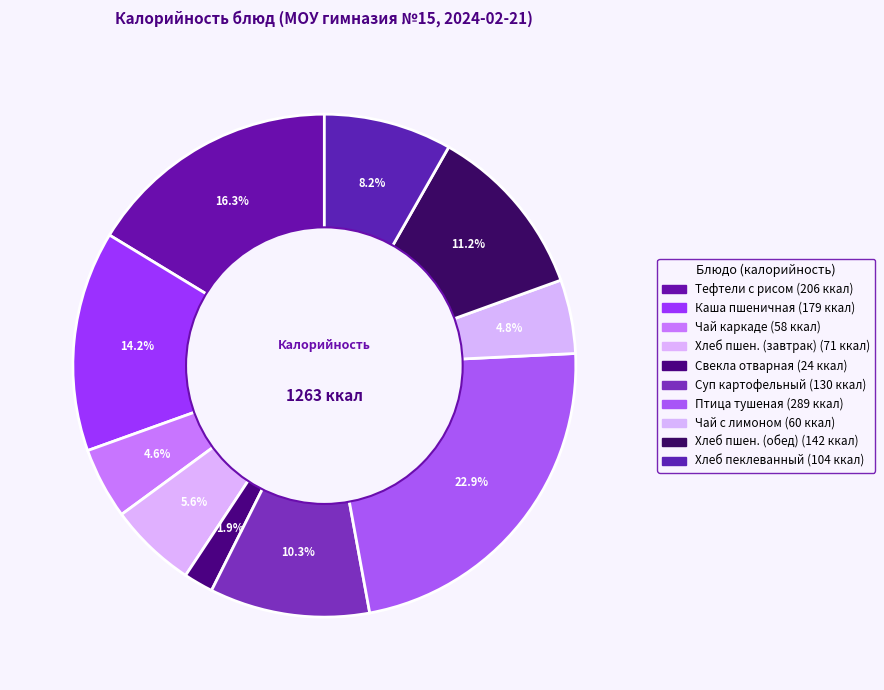

How many segments does this pie chart have?

10